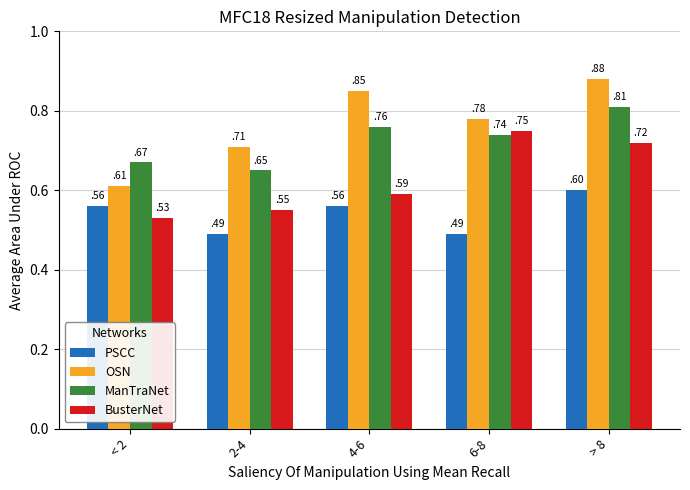

The value of BusterNet at 4-6 is 0.6. True or false?

True